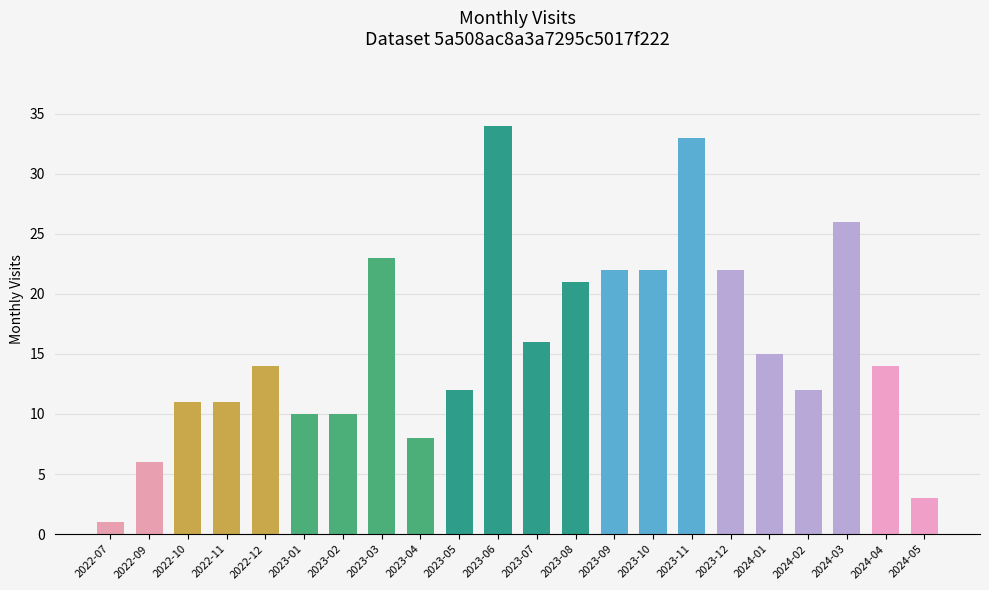

What is the ratio of the value at 2024-02 to the value at 2024-01?

0.8